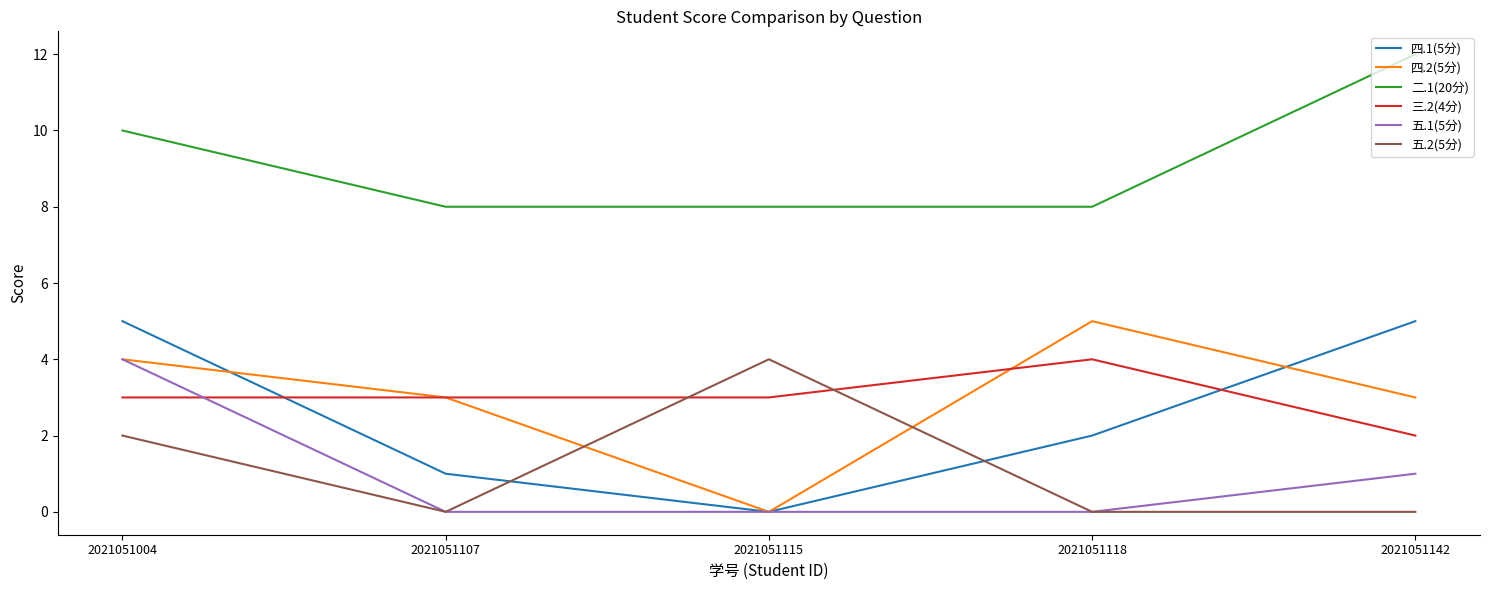

How many lines are shown in the chart?

6